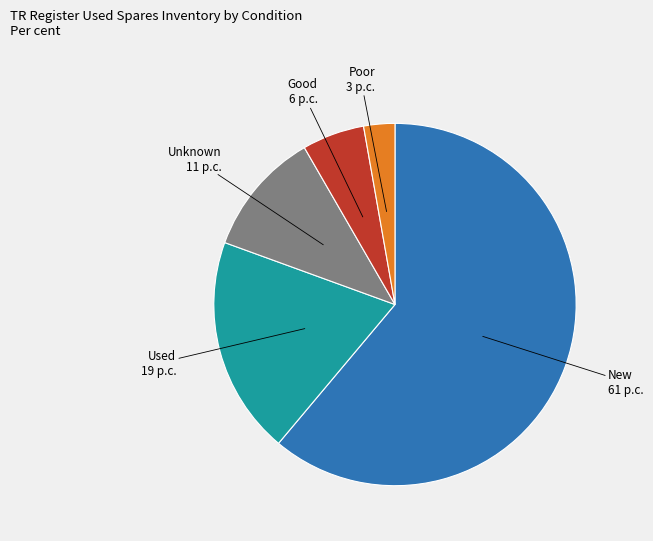

Combined, do Used and Good account for over 50%?

No